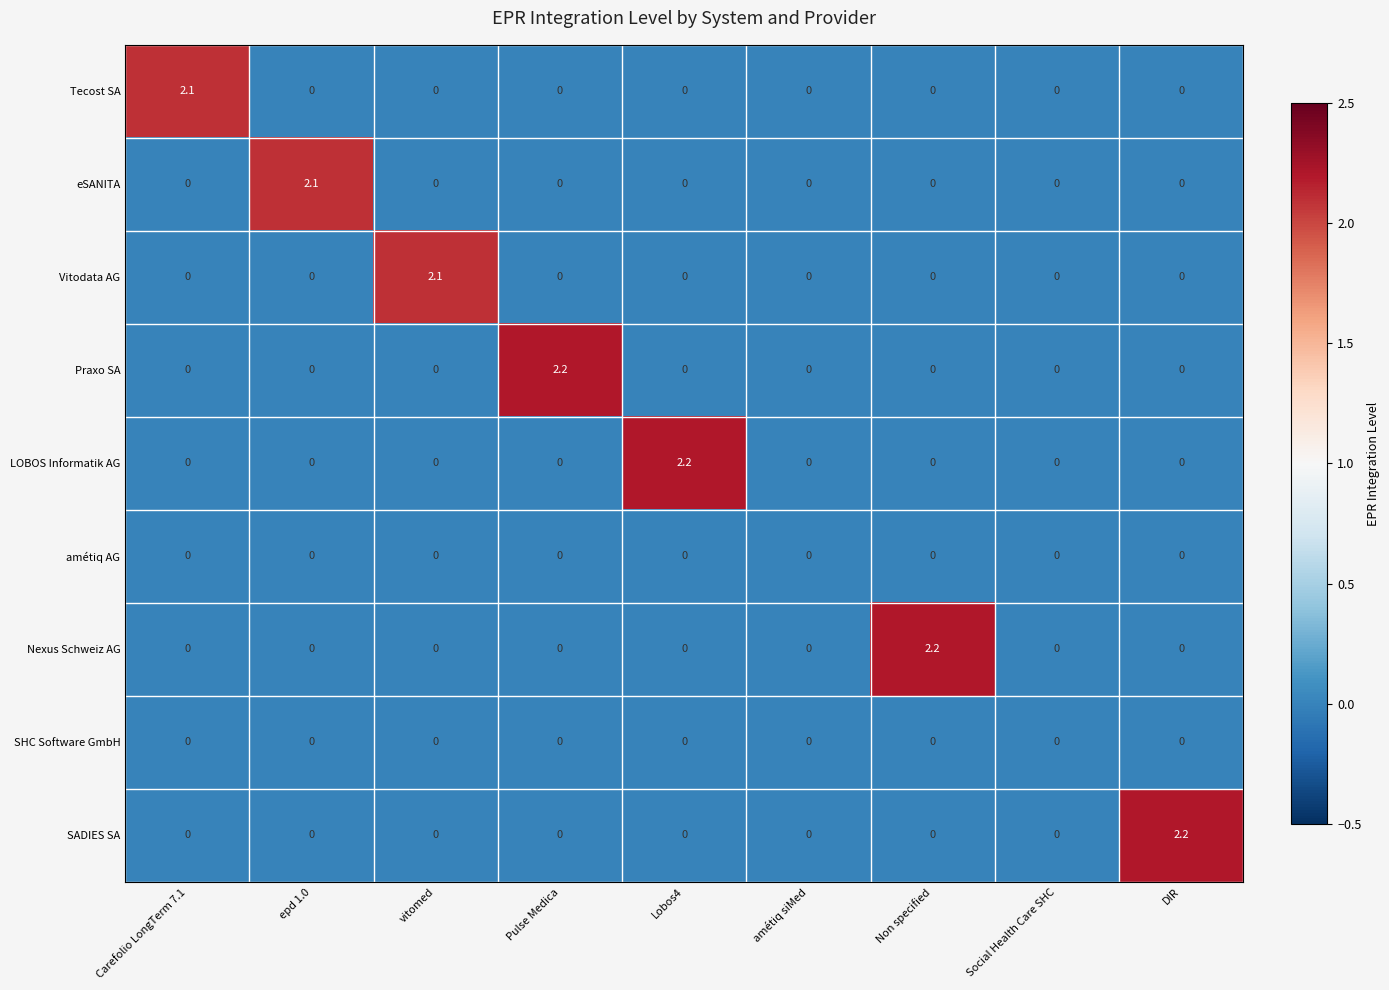

What is the total value across all series at Carefolio LongTerm 7.1?

2.1